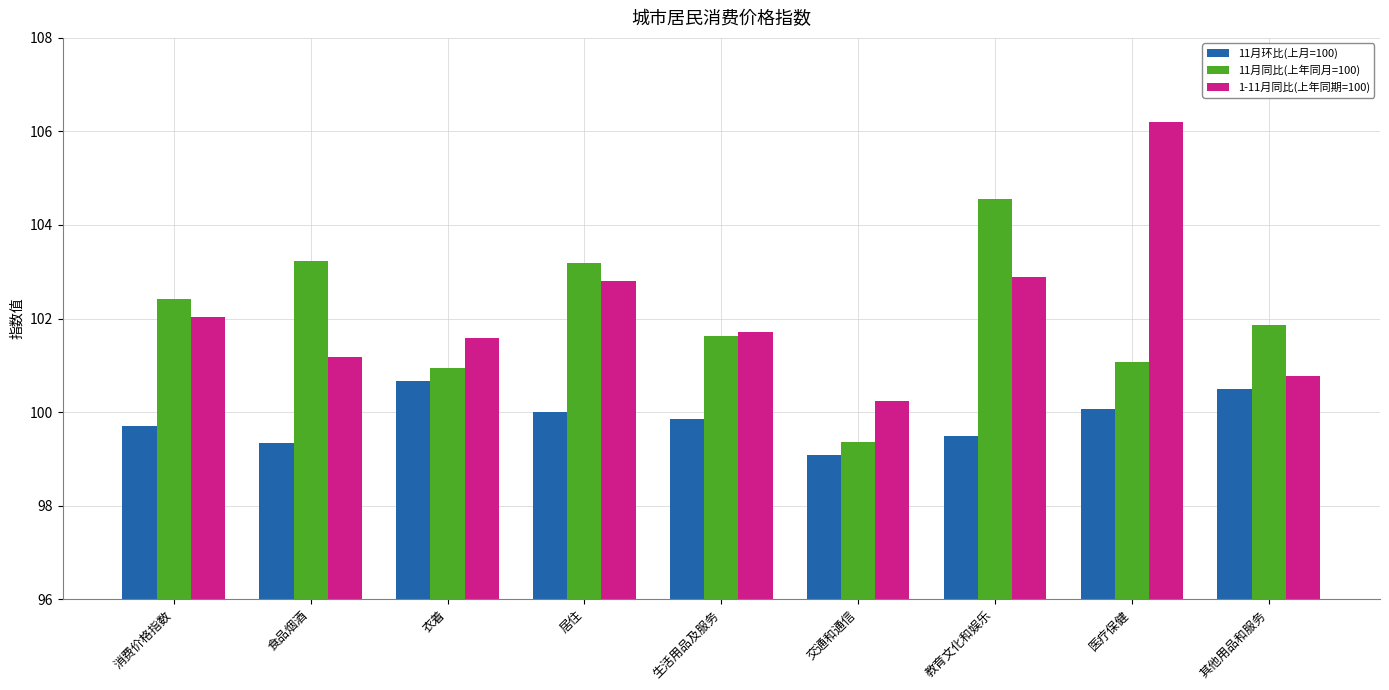

What is the label of the 9th bar from the right?

消费价格指数